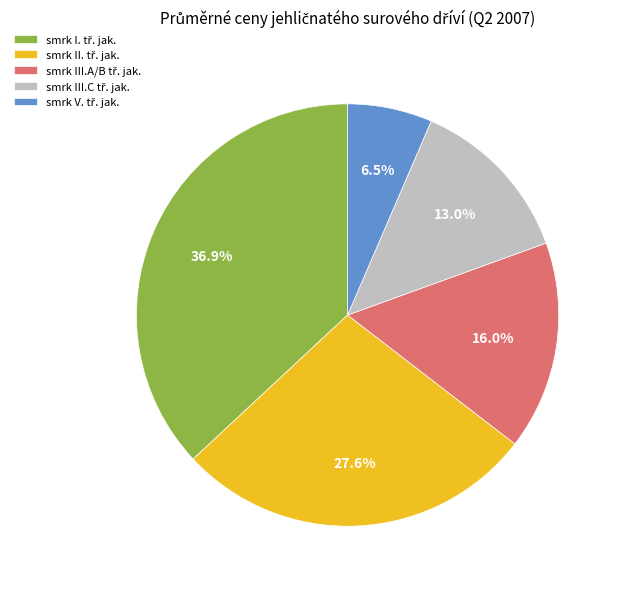

Does any single category account for the majority?

No